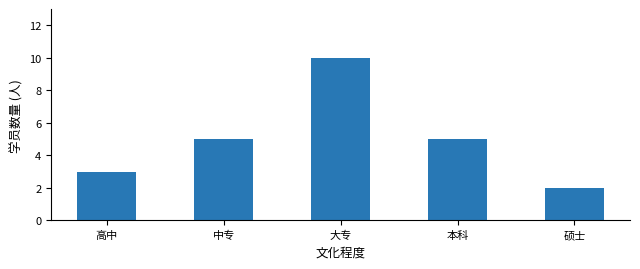

What is the label of the 1st bar from the left?

高中